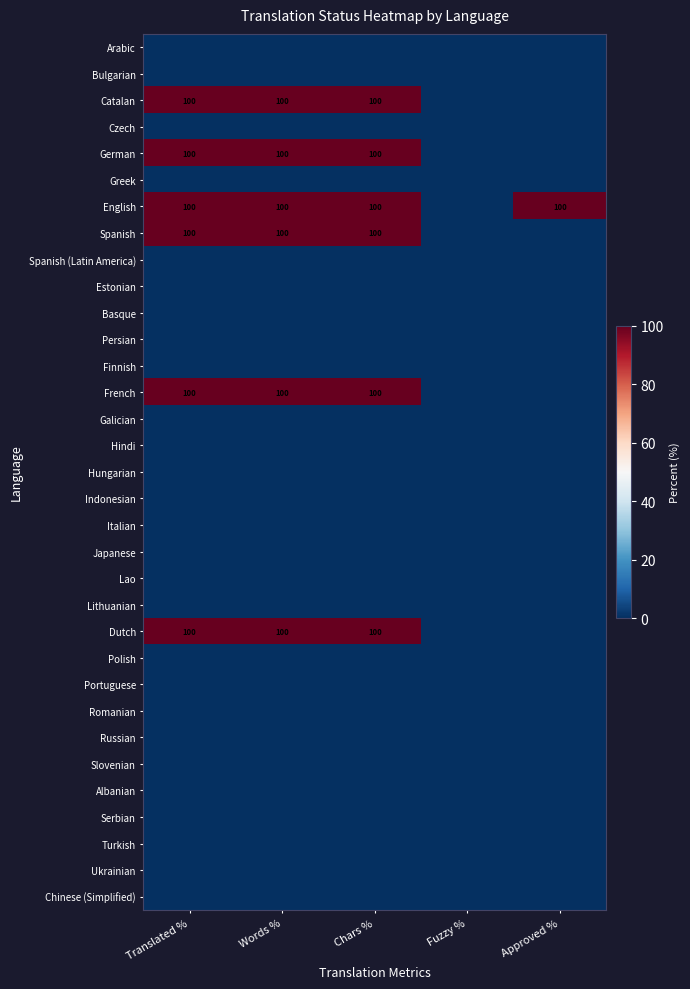

What is the sum of the German values at Translated % and Words %?

200